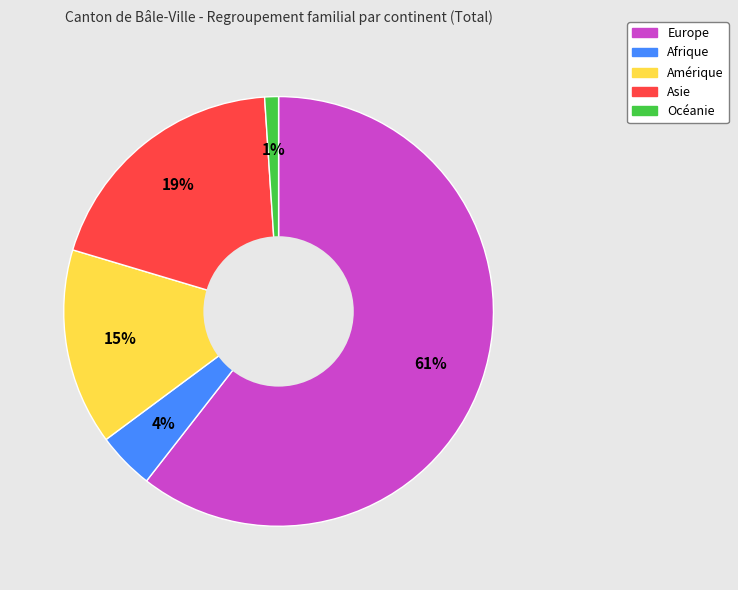

Is Europe the majority of the pie?

Yes